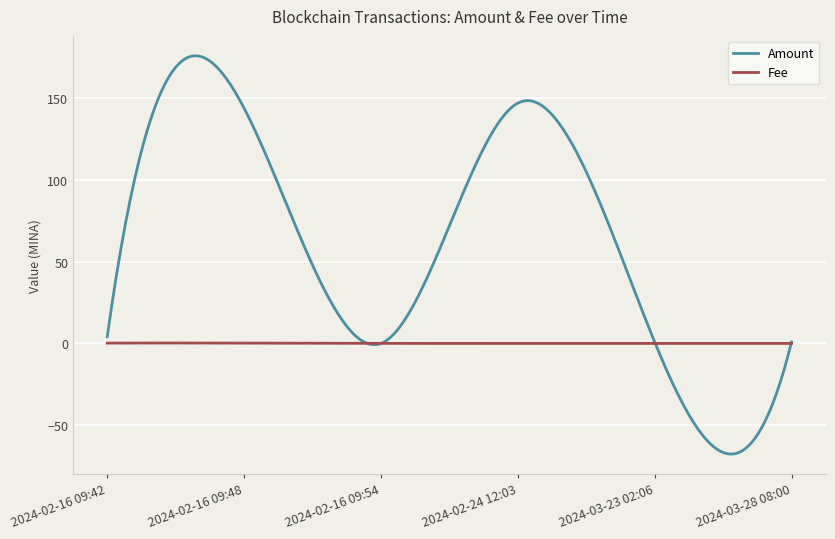

True or false: Fee has more than 0 interior local peaks.

True